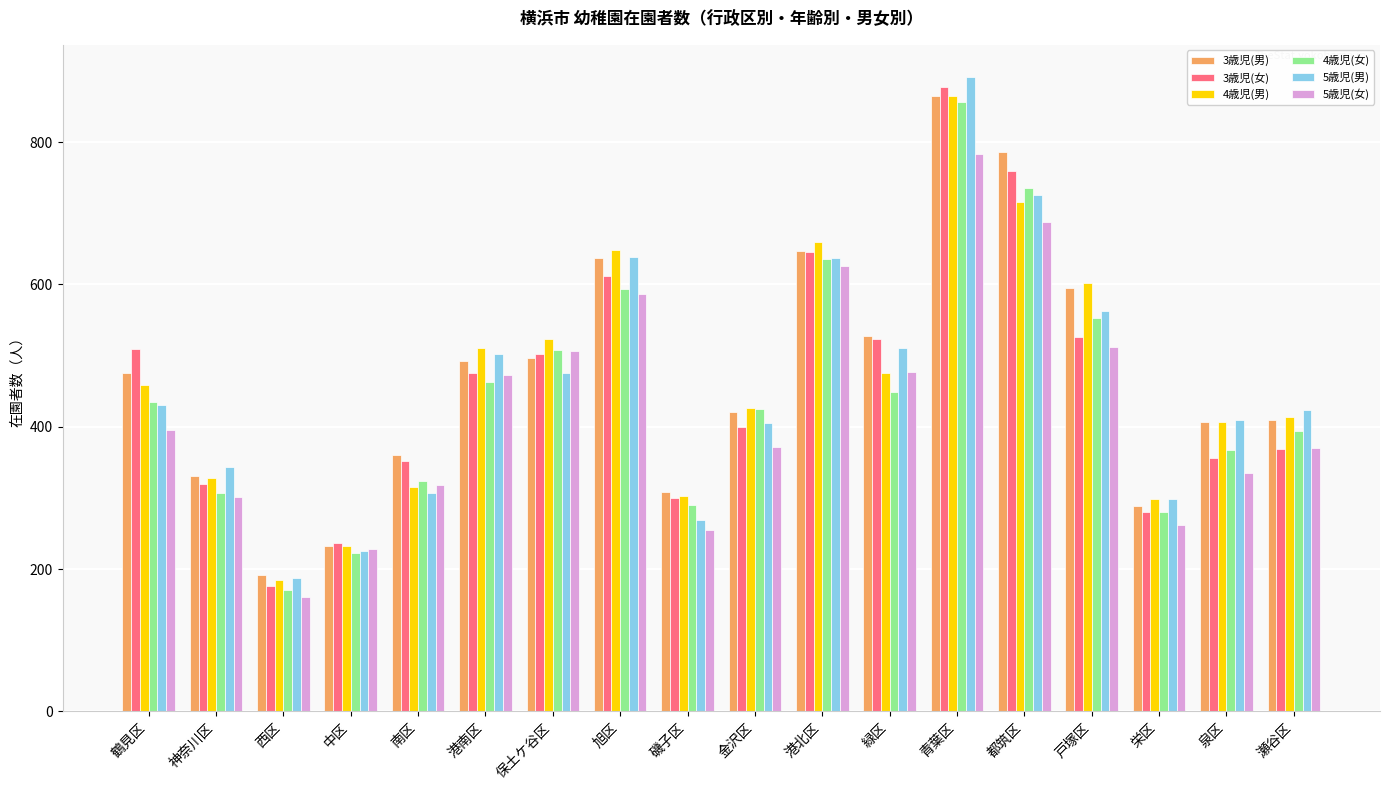

What is the difference between the highest and lowest values at 鶴見区?

113